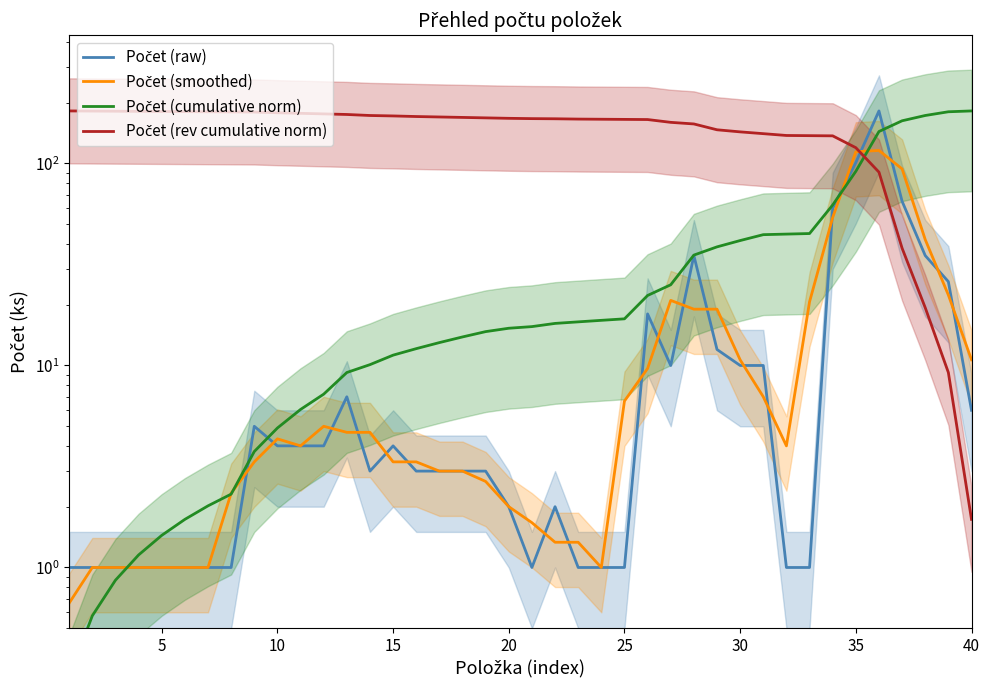

Which series ends up on top after the final intersection of Počet (raw) and Počet (cumulative norm)?

Počet (cumulative norm)